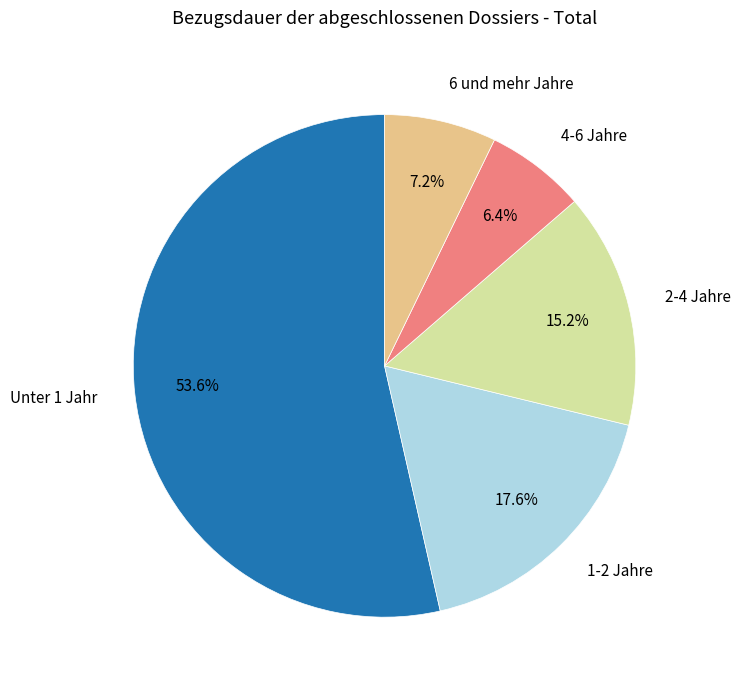

Is there any slice that represents more than half of the pie?

Yes